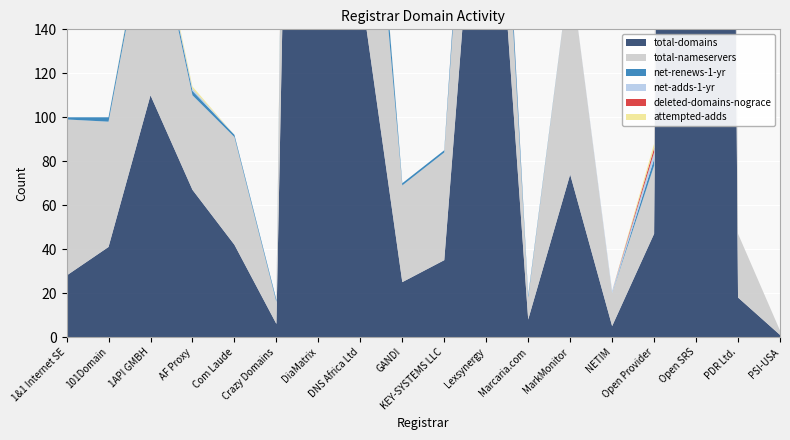

Reading right to left, extract all data points from this chart.

total-domains: PSI-USA=1	PDR Ltd.=18	Open SRS=2416	Open Provider=47	NETIM=5	MarkMonitor=74	Marcaria.com=8	Lexsynergy=279	KEY-SYSTEMS LLC=35	GANDI=25	DNS Africa Ltd=160	DiaMatrix=968	Crazy Domains=6	Com Laude=42	AF Proxy=67	1API GMBH=110	101Domain=41	1&1 Internet SE=28
total-nameservers: PSI-USA=2	PDR Ltd.=29	Open SRS=366	Open Provider=31	NETIM=15	MarkMonitor=94	Marcaria.com=10	Lexsynergy=80	KEY-SYSTEMS LLC=49	GANDI=44	DNS Africa Ltd=124	DiaMatrix=448	Crazy Domains=10	Com Laude=49	AF Proxy=43	1API GMBH=89	101Domain=57	1&1 Internet SE=71
net-renews-1-yr: PSI-USA=0	PDR Ltd.=0	Open SRS=120	Open Provider=3	NETIM=0	MarkMonitor=0	Marcaria.com=1	Lexsynergy=14	KEY-SYSTEMS LLC=1	GANDI=1	DNS Africa Ltd=19	DiaMatrix=33	Crazy Domains=1	Com Laude=1	AF Proxy=2	1API GMBH=3	101Domain=2	1&1 Internet SE=1
net-adds-1-yr: PSI-USA=0	PDR Ltd.=0	Open SRS=29	Open Provider=3	NETIM=1	MarkMonitor=0	Marcaria.com=0	Lexsynergy=0	KEY-SYSTEMS LLC=0	GANDI=0	DNS Africa Ltd=2	DiaMatrix=13	Crazy Domains=0	Com Laude=0	AF Proxy=1	1API GMBH=1	101Domain=0	1&1 Internet SE=0
deleted-domains-nograce: PSI-USA=0	PDR Ltd.=0	Open SRS=35	Open Provider=2	NETIM=0	MarkMonitor=0	Marcaria.com=0	Lexsynergy=1	KEY-SYSTEMS LLC=0	GANDI=0	DNS Africa Ltd=0	DiaMatrix=9	Crazy Domains=0	Com Laude=0	AF Proxy=0	1API GMBH=0	101Domain=0	1&1 Internet SE=0
attempted-adds: PSI-USA=0	PDR Ltd.=0	Open SRS=32	Open Provider=2	NETIM=0	MarkMonitor=0	Marcaria.com=0	Lexsynergy=0	KEY-SYSTEMS LLC=0	GANDI=0	DNS Africa Ltd=1	DiaMatrix=22	Crazy Domains=0	Com Laude=0	AF Proxy=1	1API GMBH=1	101Domain=0	1&1 Internet SE=0